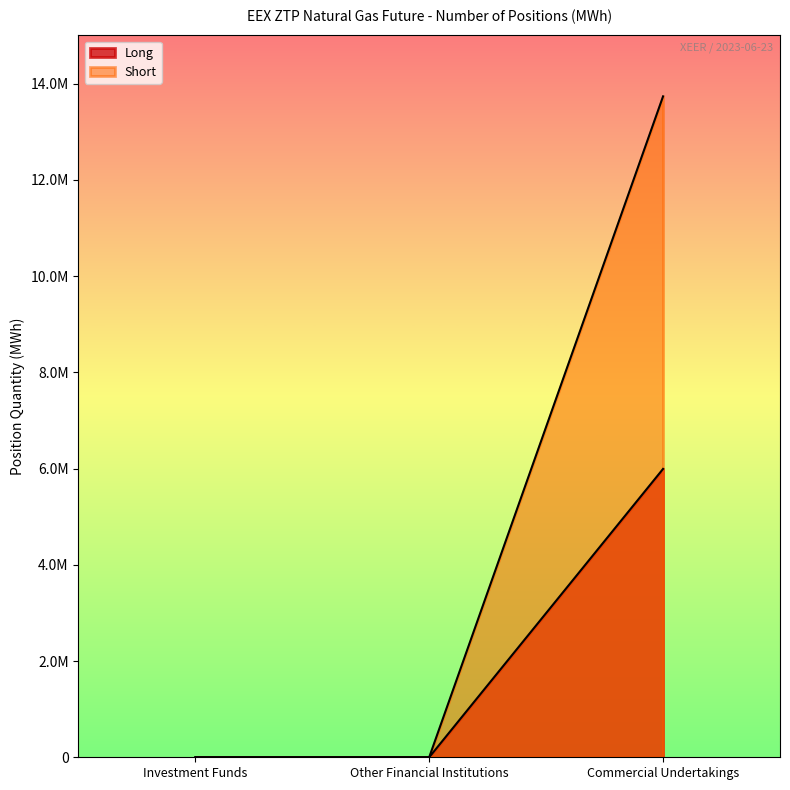

How many Short values are between 0 and 13734465?

3